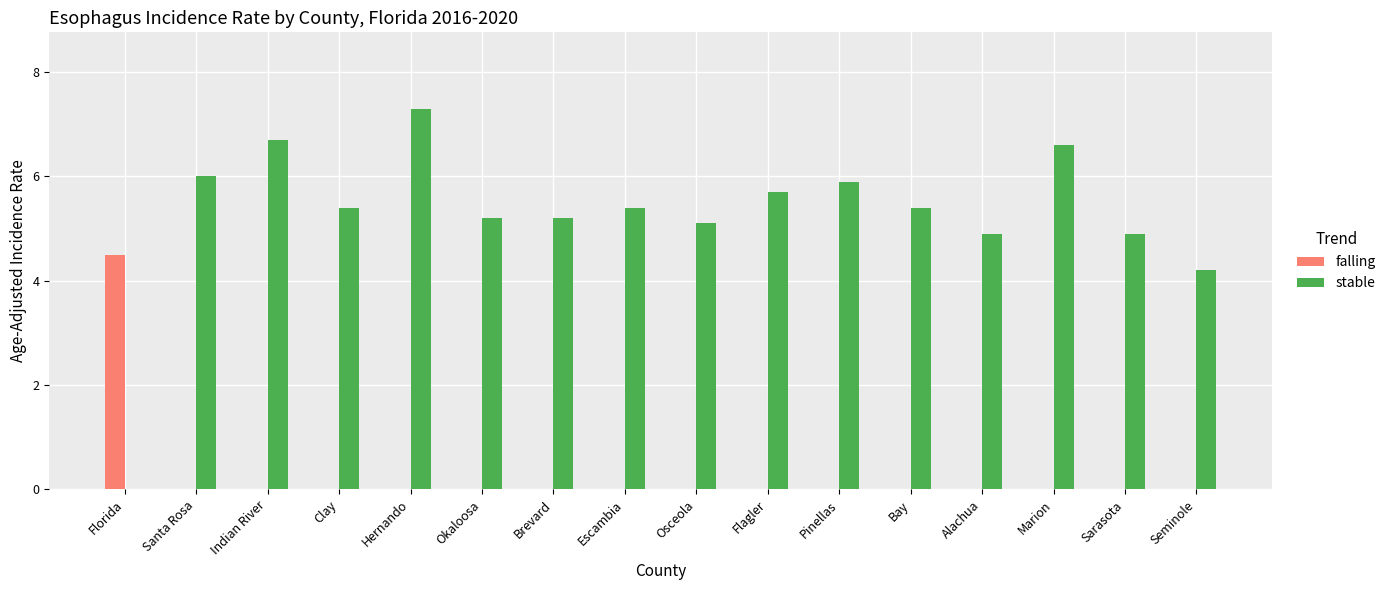

At which category is the sum across all series the highest?

Hernando